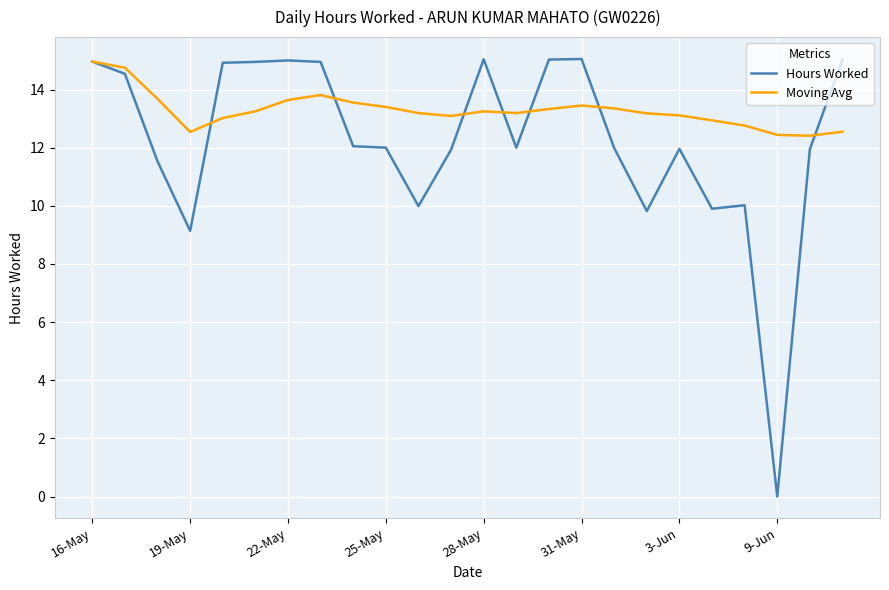

Which series has the widest spread of values?

Hours Worked